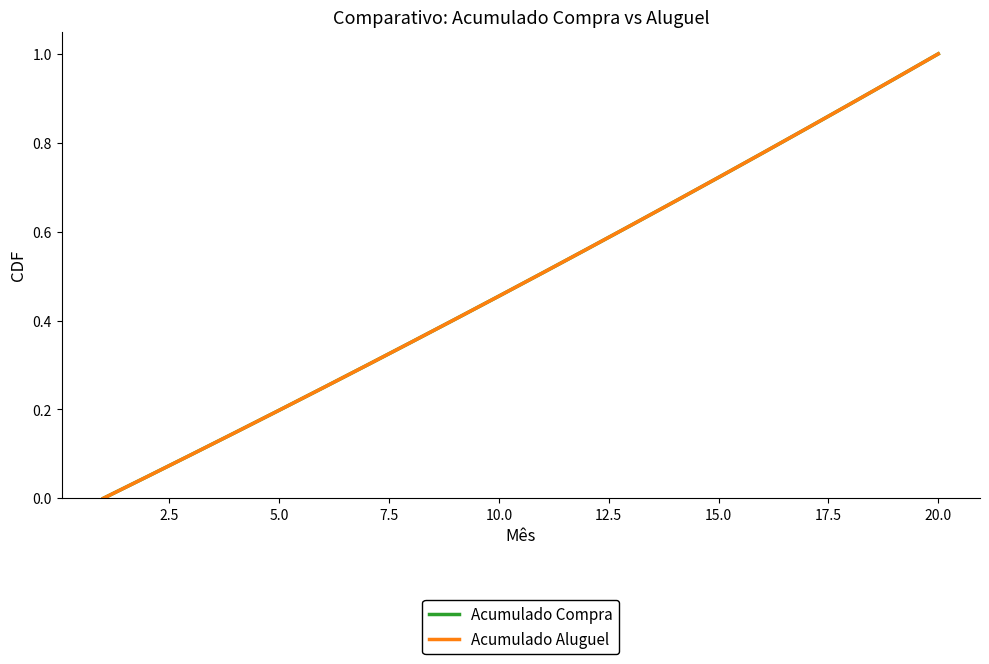

Is this an area chart (filled region under the line)?

No